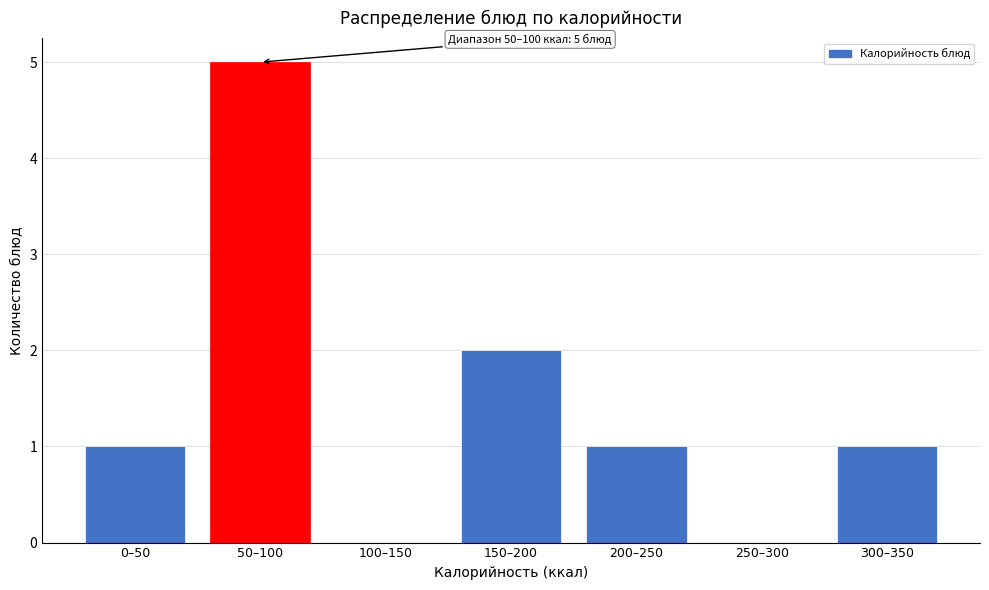

Reading left to right, list all the values displayed in this chart.

0–50=1	50–100=5	100–150=0	150–200=2	200–250=1	250–300=0	300–350=1